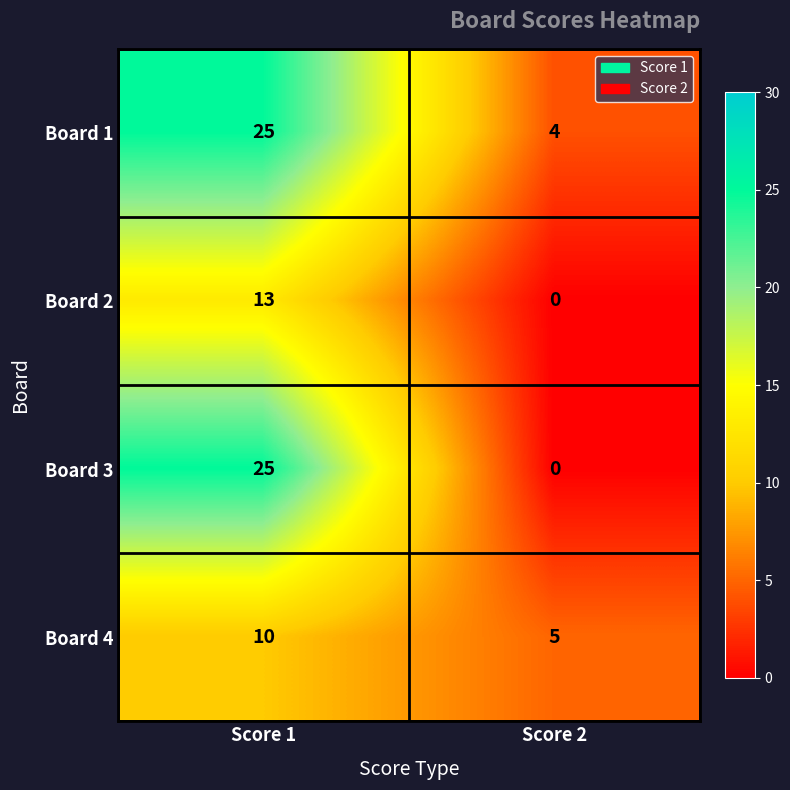

What is the sum of the Board 3 values at Score 1 and Score 2?

25